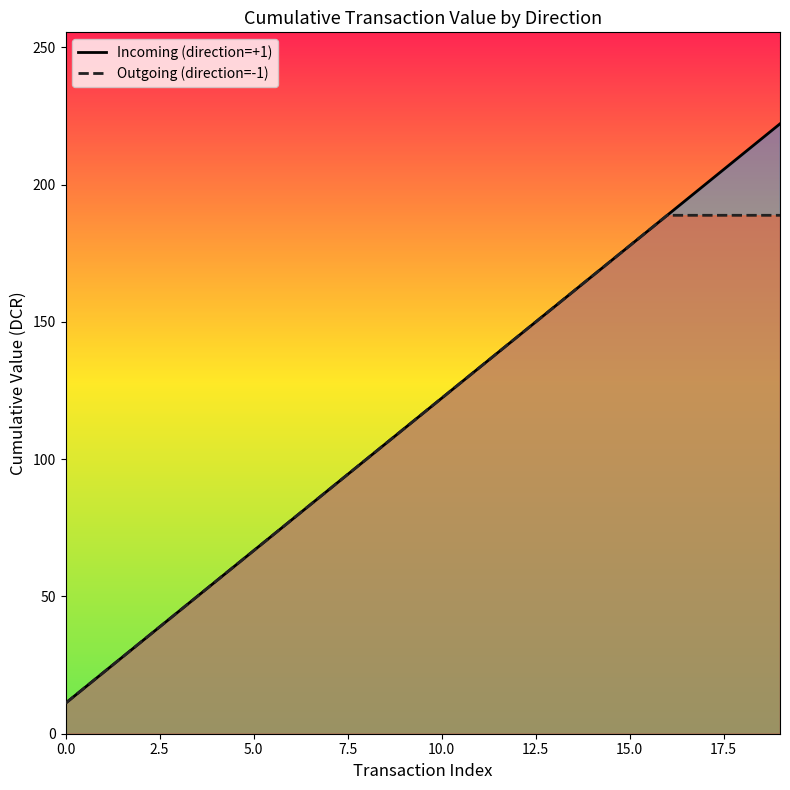

What is the difference between the second highest and minimum values in the Incoming (direction=+1) series?

199.9